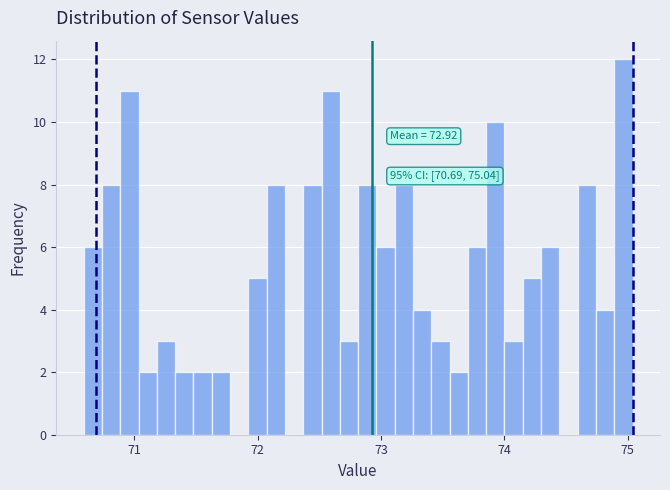

Around what value on the x-axis is the tallest bar? Give the approximate position of its centre, as read against the axis.

75.0